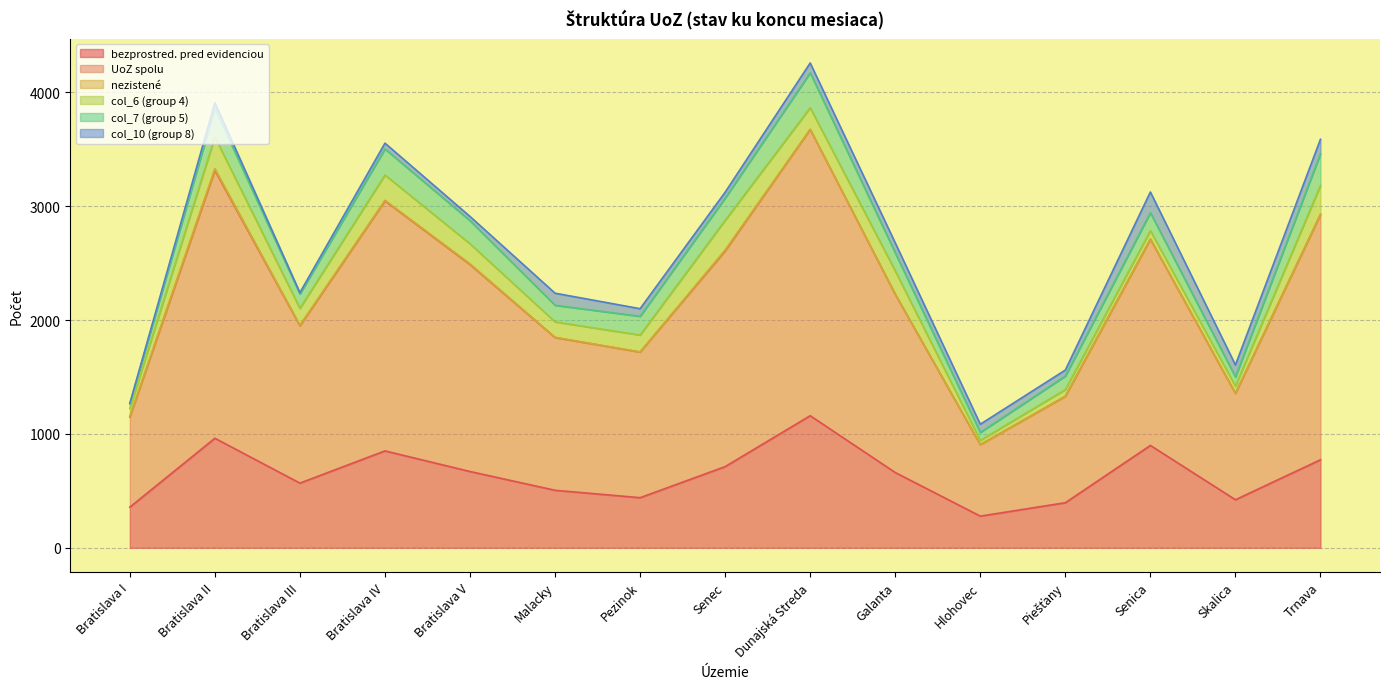

At which label is bezprostred. pred evidenciou closest to 719?

Senec